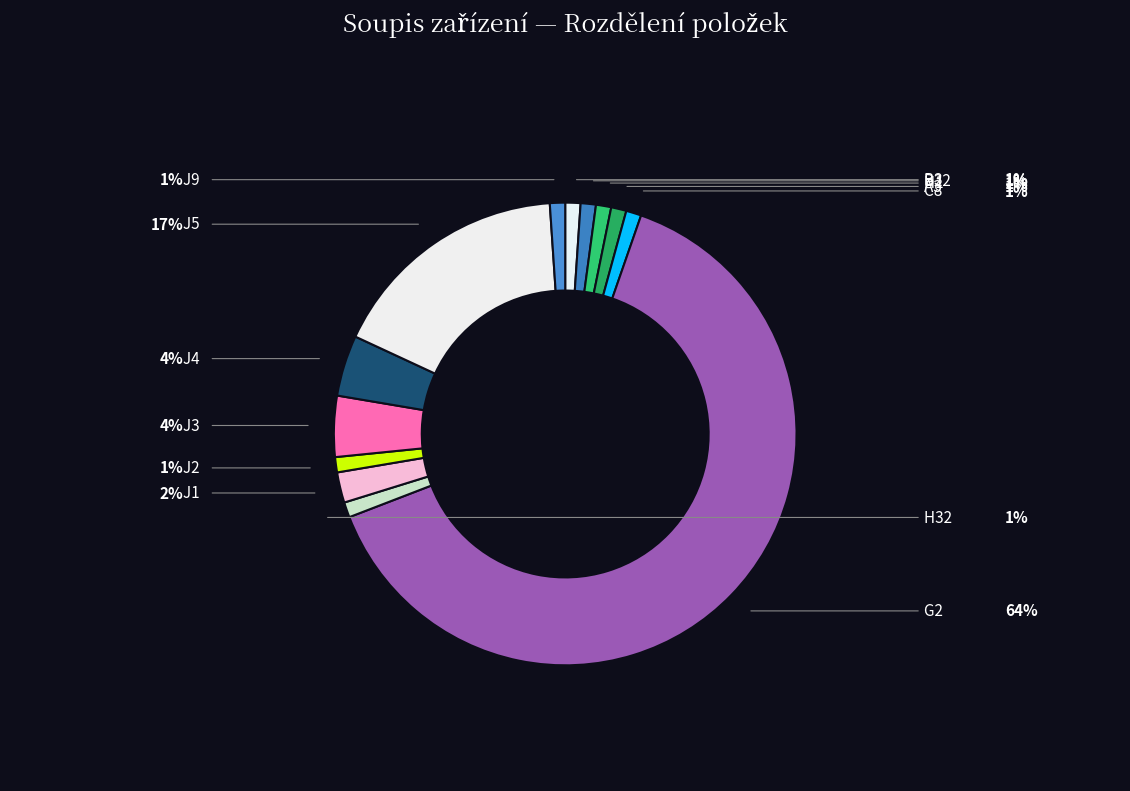

How many segments does this pie chart have?

13